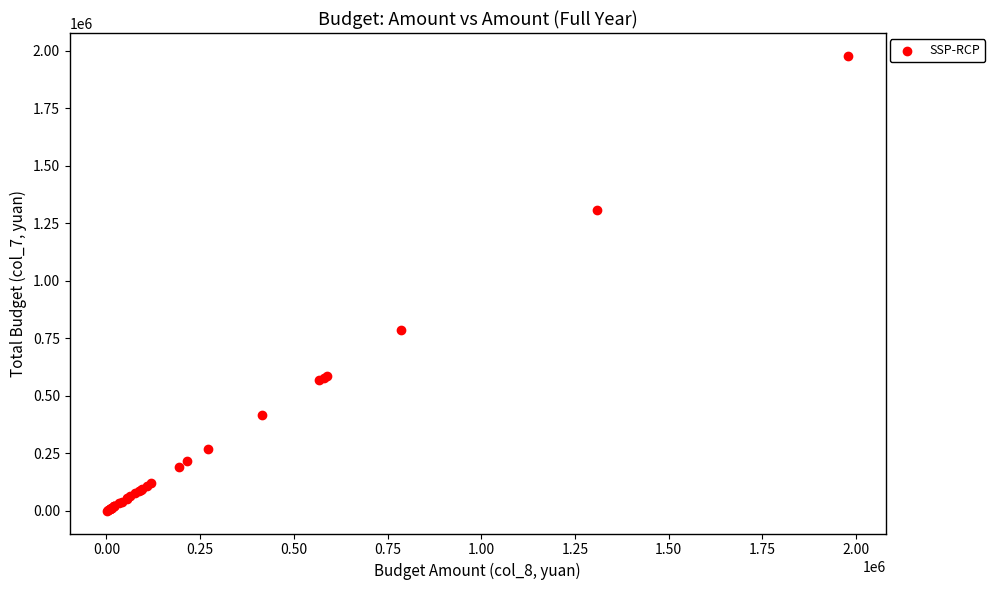

What Y value in the scatter plot is closest to 990092?

785323.8